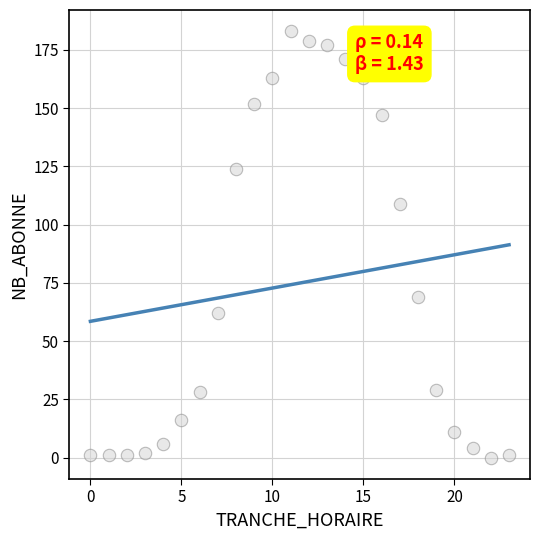

What Y value in the scatter plot is closest to 91?

109